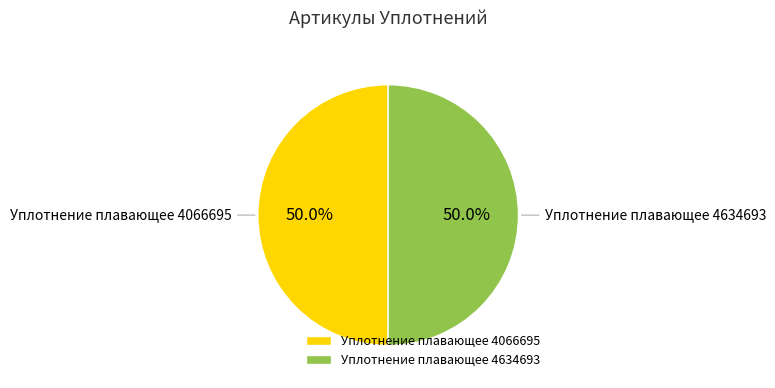

Combined, do Уплотнение плавающее 4066695 and Уплотнение плавающее 4634693 account for over 50%?

Yes